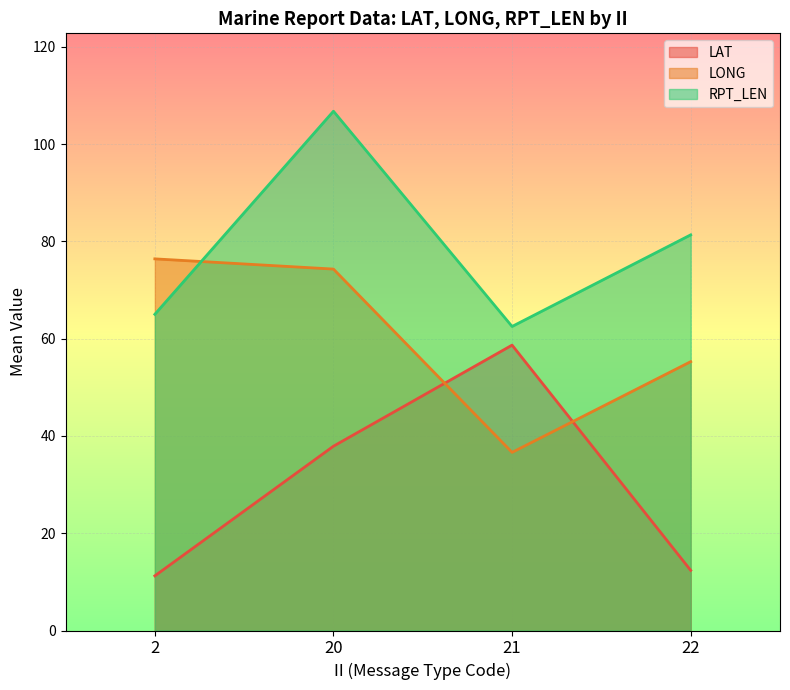

Where is LAT nearest to the value 34?

20